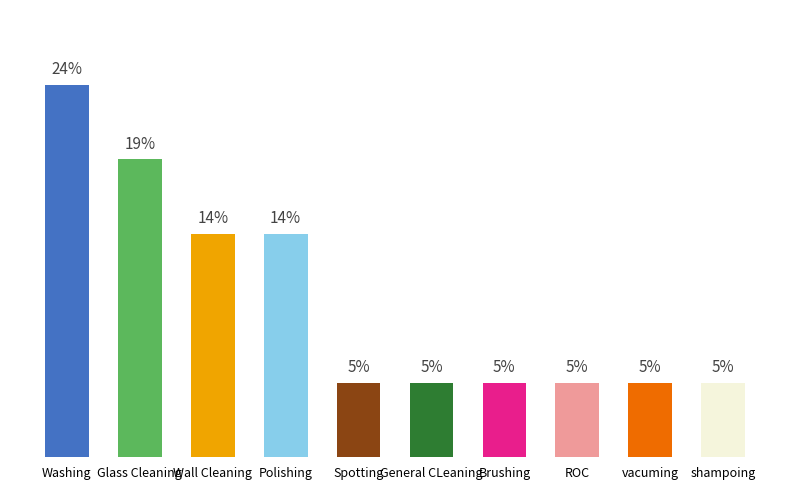

What is the value of the 1st bar from the left?

23.8